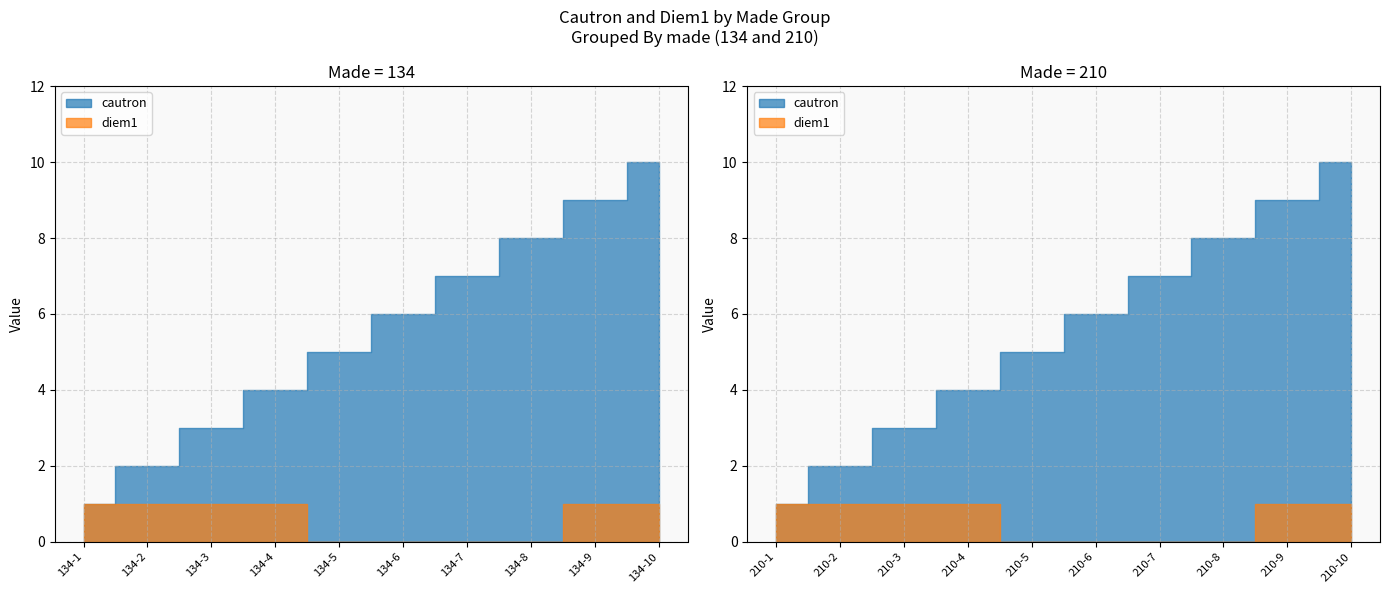

How many categories are shown in the chart?

20